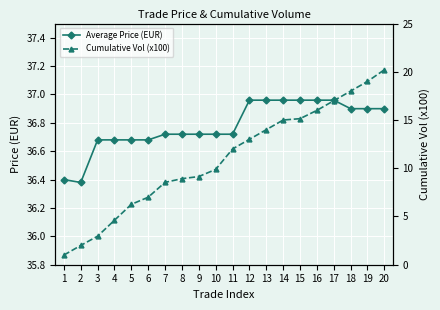

Which series has the largest total across all categories?

Average Price (EUR)